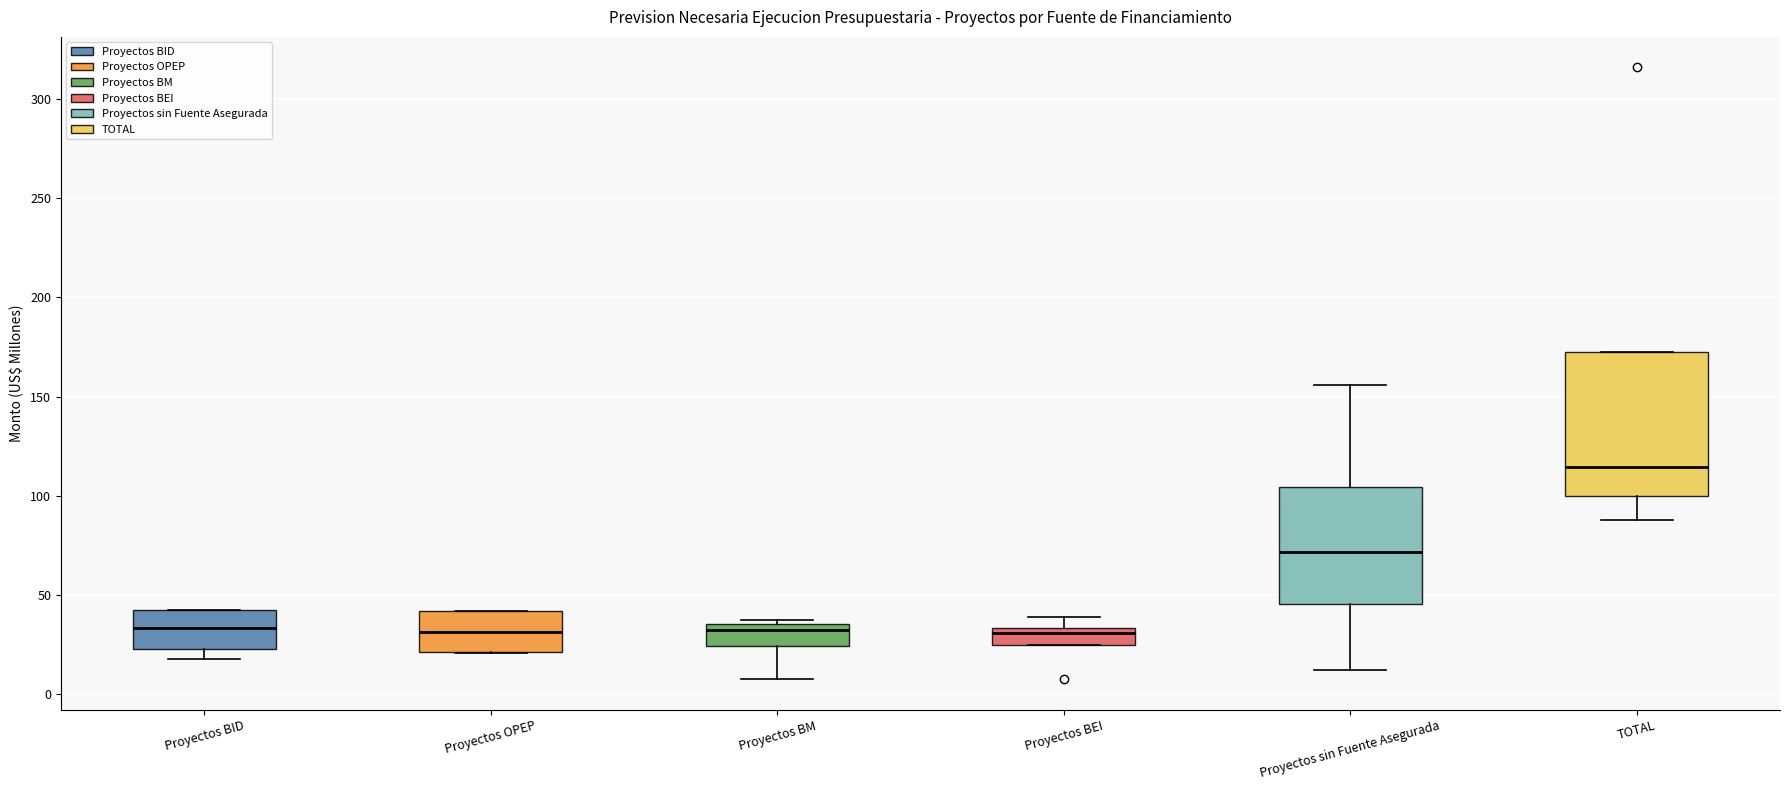

Reading left to right, transcribe this box plot: for each box, give where its median line is, the range the box spans, and where its two whiskers end, as read against the y-axis. The values are not printed on the chart, so give them approximately, as read against the axis.

Proyectos BID: median 35, box 25 to 40, whiskers 20 to 40
Proyectos OPEP: median 30, box 20 to 40, whiskers 20 to 40
Proyectos BM: median 30, box 25 to 35, whiskers 5 to 35 (just above the box's upper edge)
Proyectos BEI: median 30, box 25 to 35, whiskers 25 to 40
Proyectos sin Fuente Asegurada: median 70, box 45 to 105, whiskers 10 to 155
TOTAL: median 115, box 100 to 175, whiskers 90 to 175